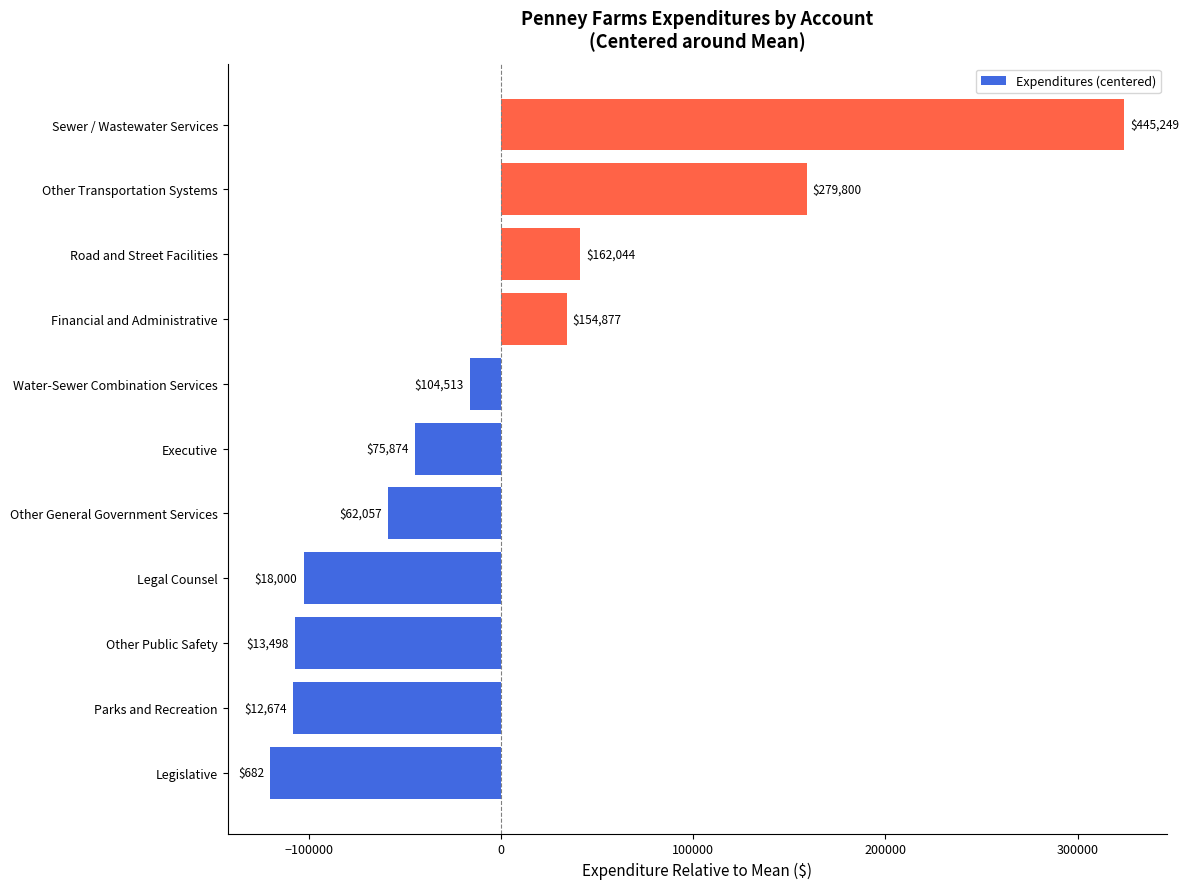

Does the chart contain any negative values?

Yes